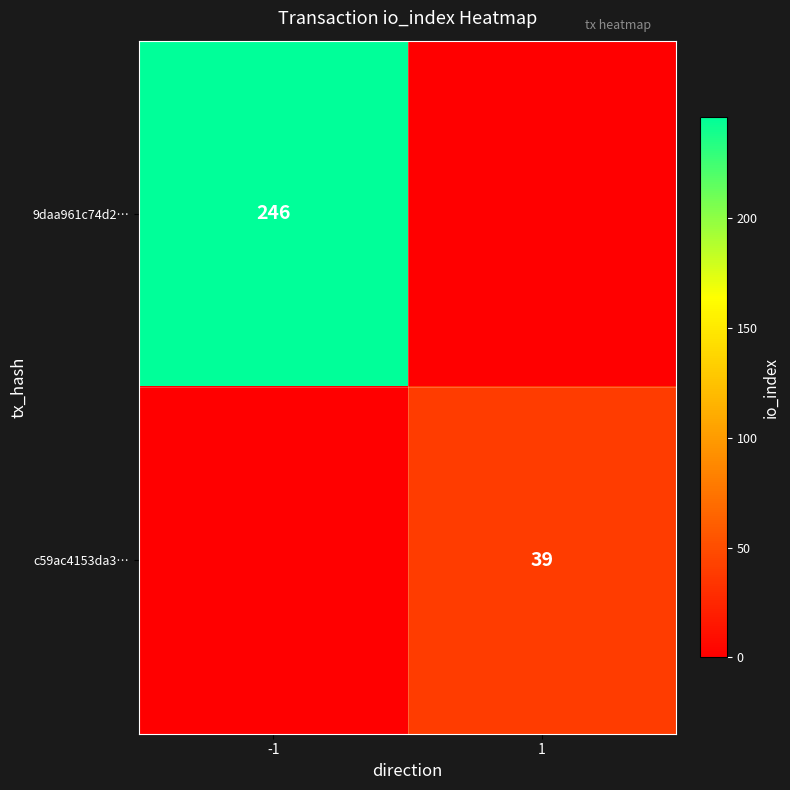

The c59ac4153da3… series shows 39 at 1. True or false?

True